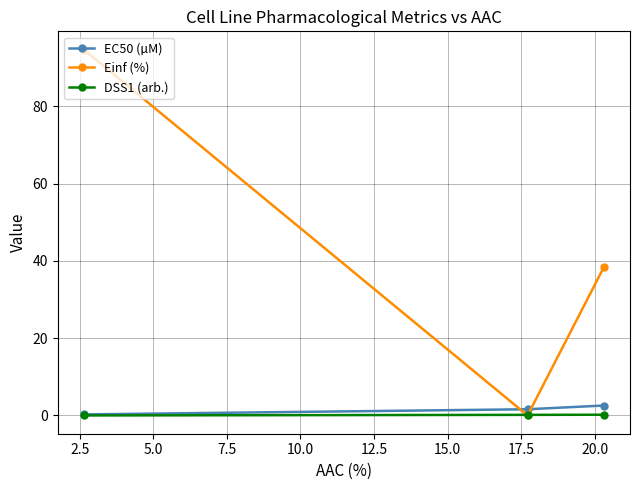

At how many categories does at least one series exceed 3?

2